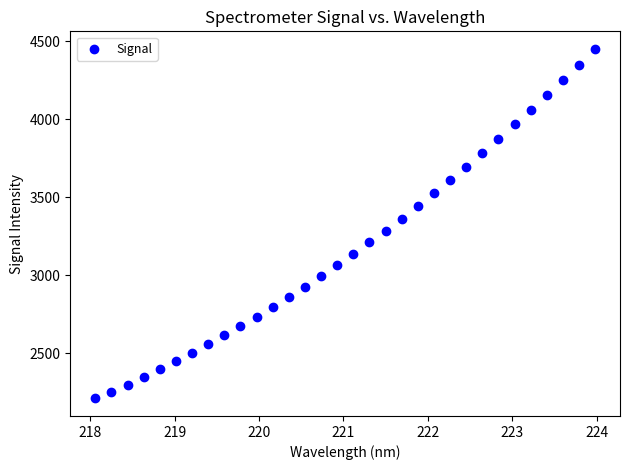

What is the range of Y values (max minus min)?

2241.9